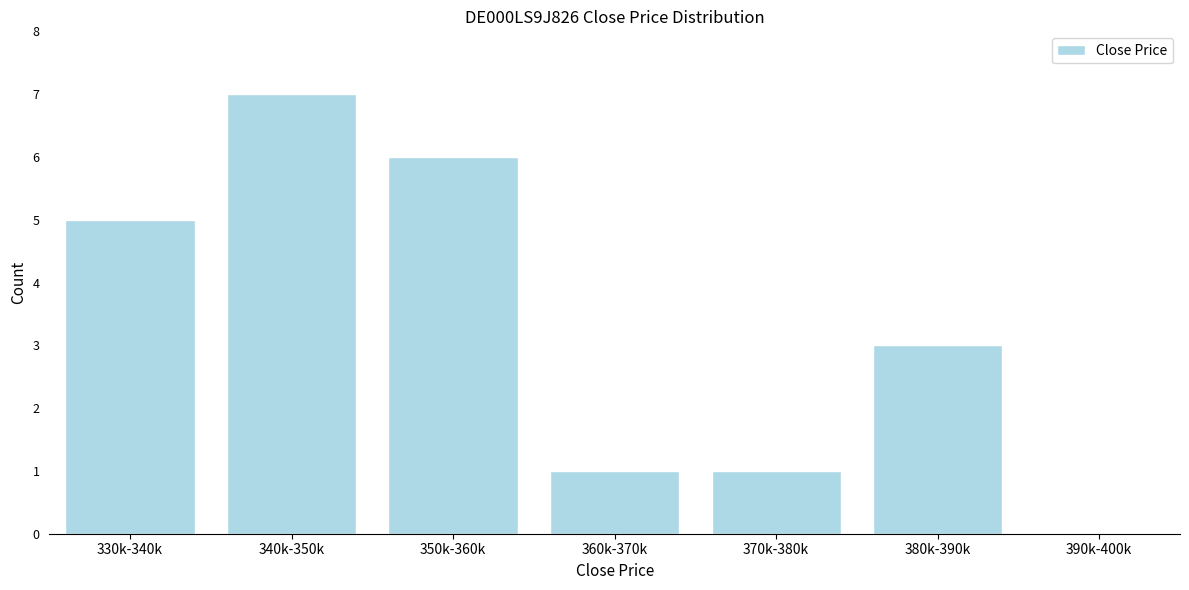

Reading left to right, what are all the values shown in this chart?

330k-340k=5	340k-350k=7	350k-360k=6	360k-370k=1	370k-380k=1	380k-390k=3	390k-400k=0